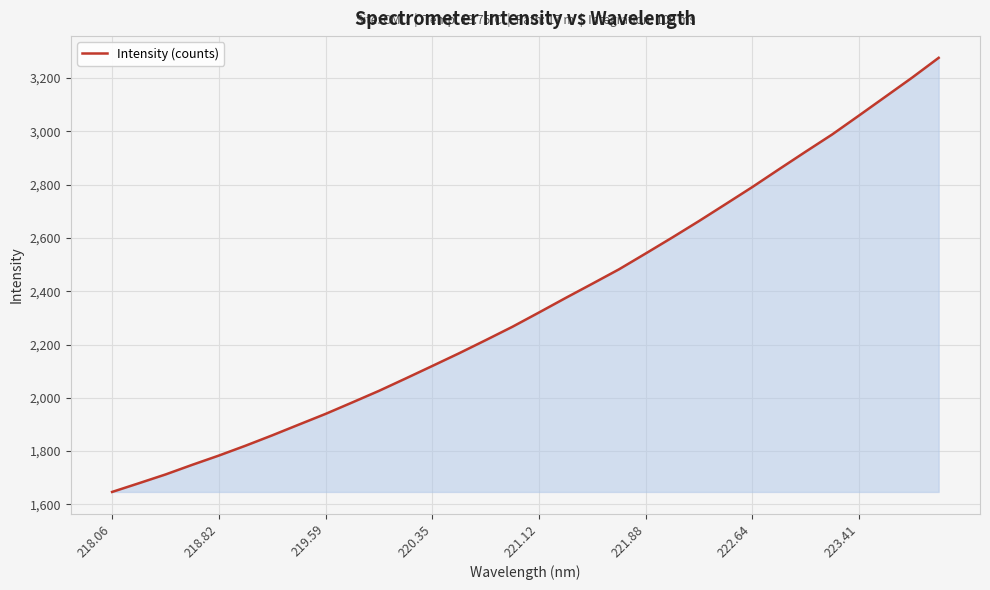

What is the maximum value shown in the chart?

3276.0